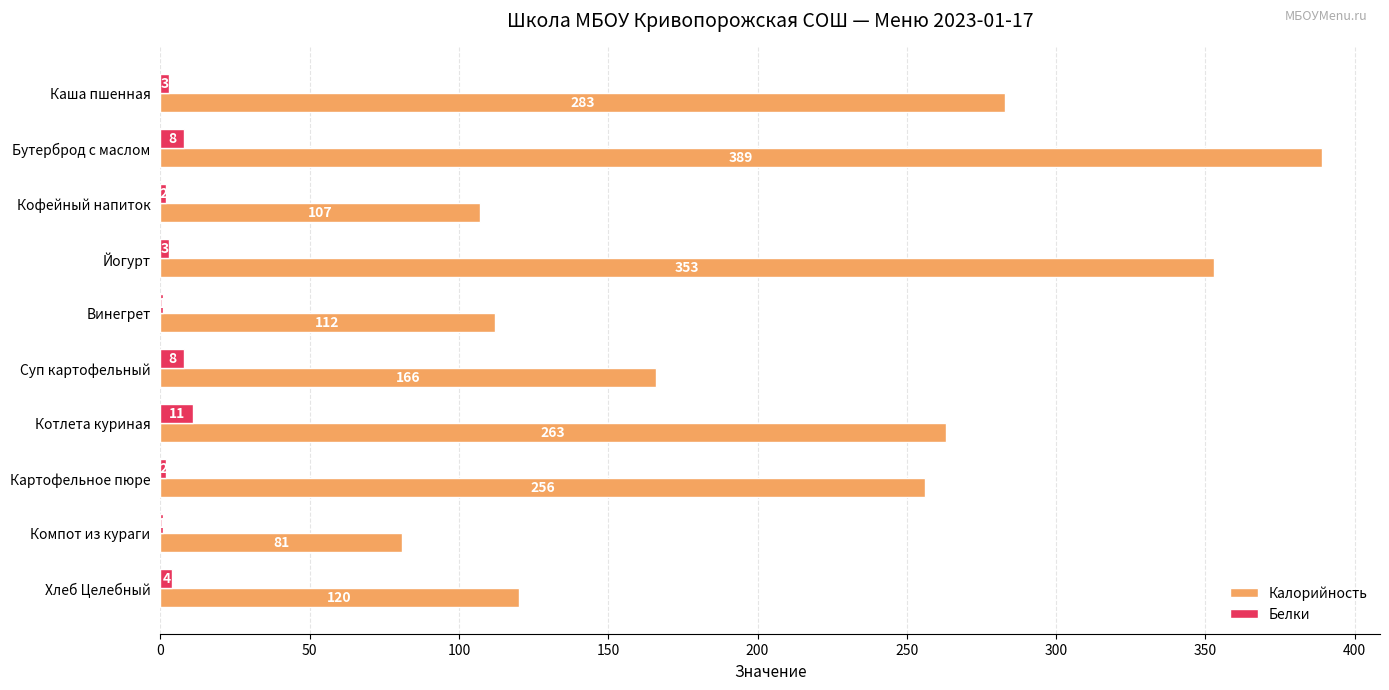

At which label does Белки reach its peak?

Котлета куриная